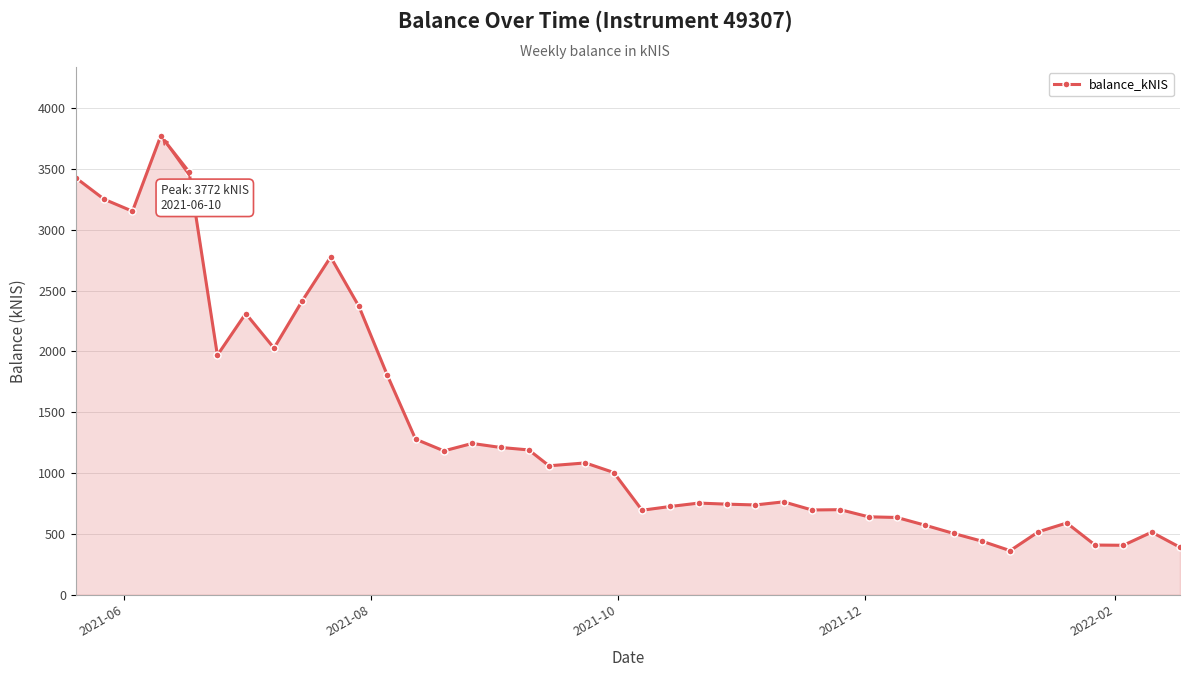

True or false: there are more than 1 points higher than both neighbors.

True